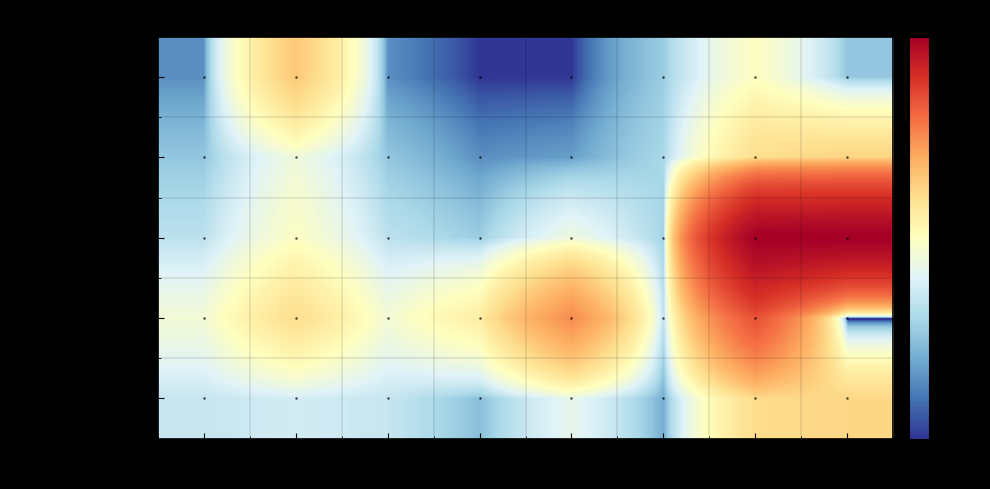

Reading left to right, transcribe all the data shown in this chart.

Li et al. (2018): NR=5	TC=112	Z9=5	U1=2	U2=2	PG=11	BP=44	EP=10
Wu et al. (2018): NR=10	TC=33	Z9=10	U1=5	U2=6	PG=13	BP=85	EP=97
Sun et al. (2017): NR=16	TC=43	Z9=16	U1=11	U2=32	PG=12	BP=1008	EP=1019
Reinhard et al. (2018): NR=35	TC=86	Z9=35	U1=64	U2=215	PG=16	BP=386	EP=0
Xu et al. (2017): NR=18	TC=21	Z9=18	U1=9	U2=28	PG=7	BP=88	EP=94